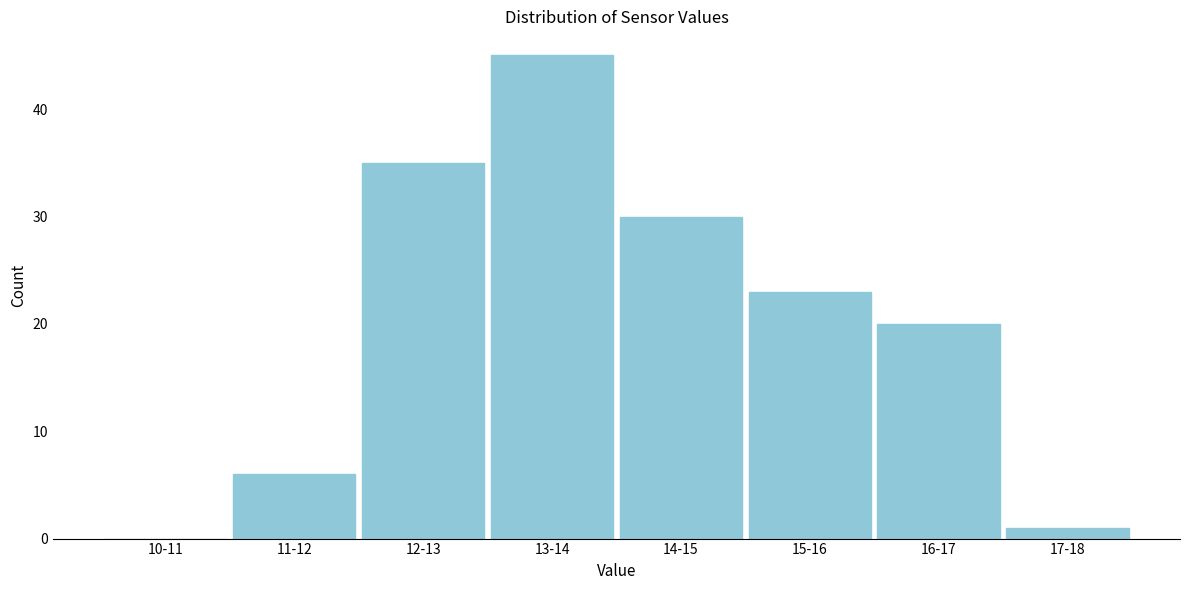

What is the greatest value displayed?

45